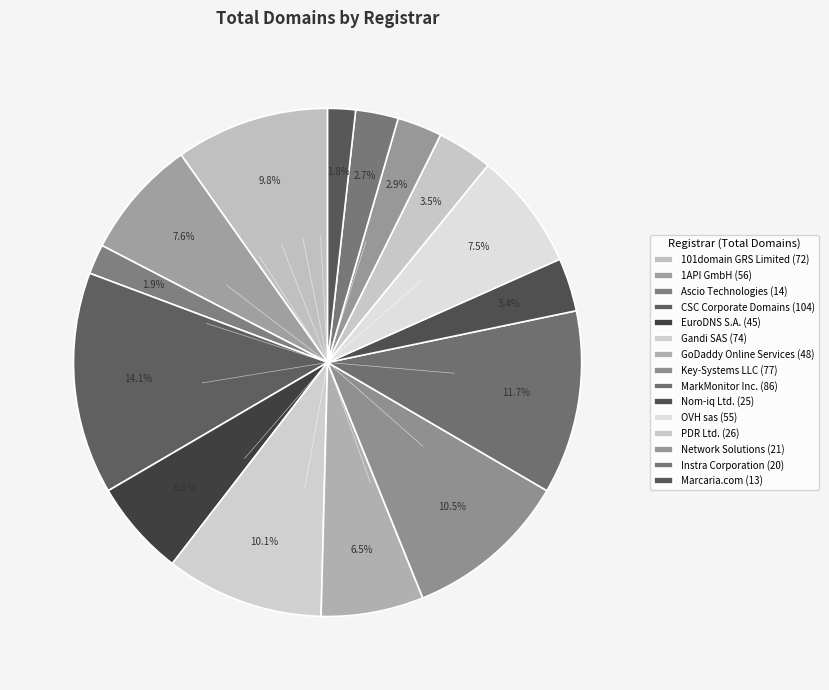

Combined, what portion of the pie is 1API GmbH and Key-Systems LLC?

18.1%